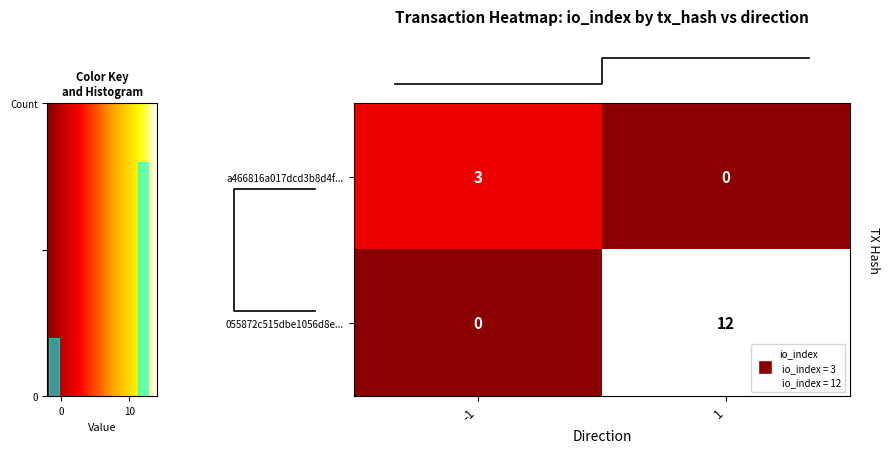

How many row_1 values are between 0 and 12?

2